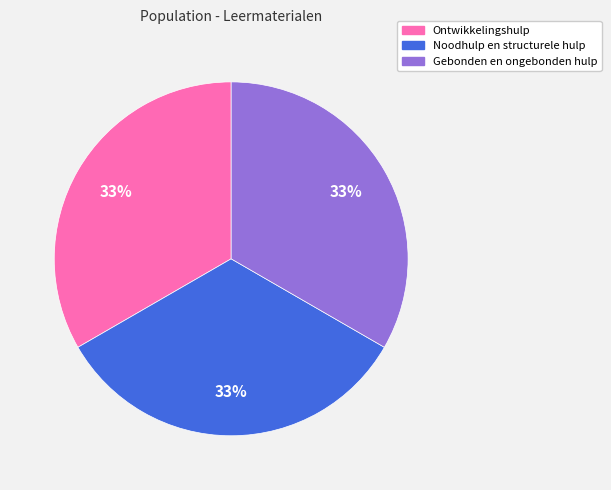

Combined, do Gebonden en ongebonden hulp and Ontwikkelingshulp account for over 50%?

Yes